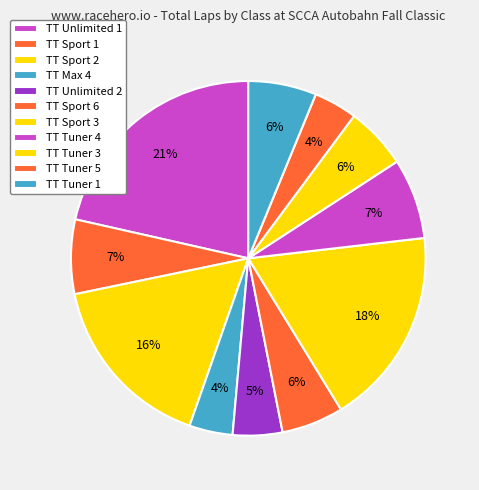

How many segments does this pie chart have?

11